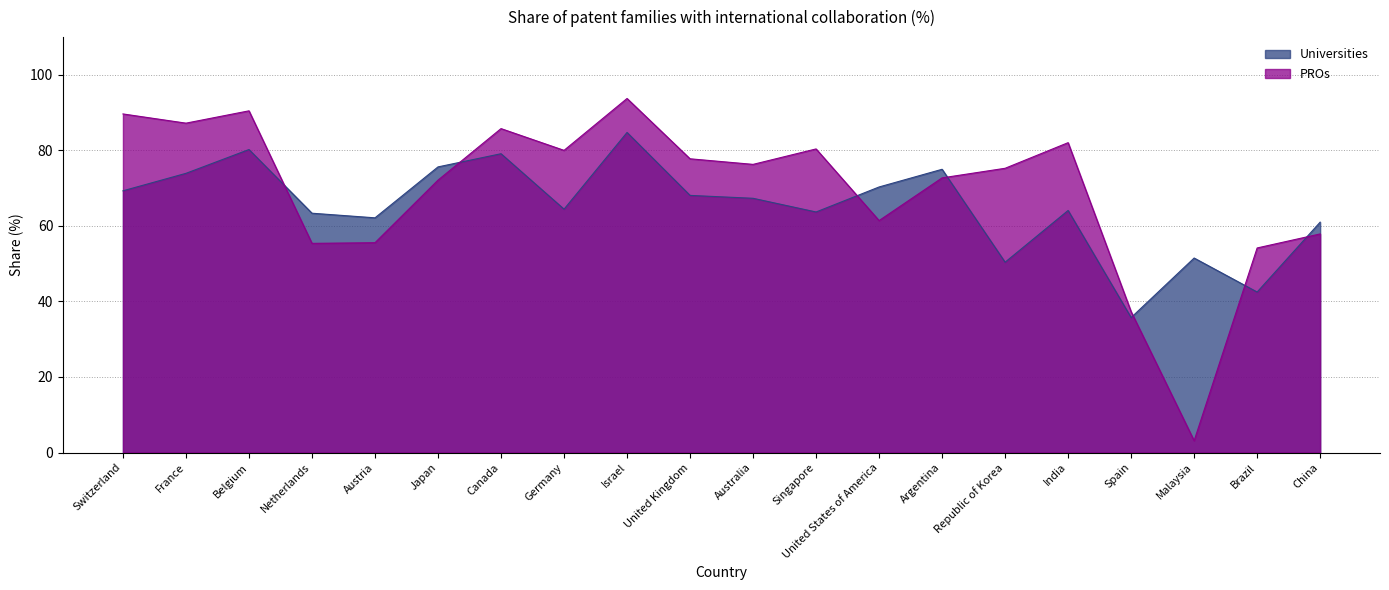

At how many categories does at least one series exceed 87?

4